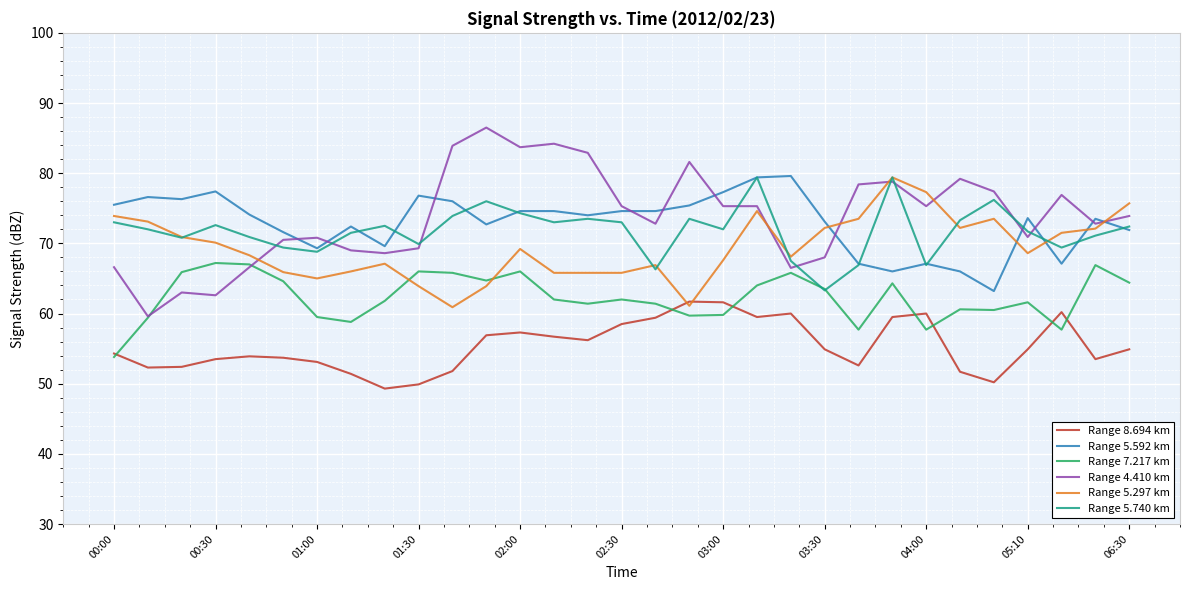

Which series ends up on top after the final intersection of Range 4.410 km and Range 5.592 km?

Range 4.410 km